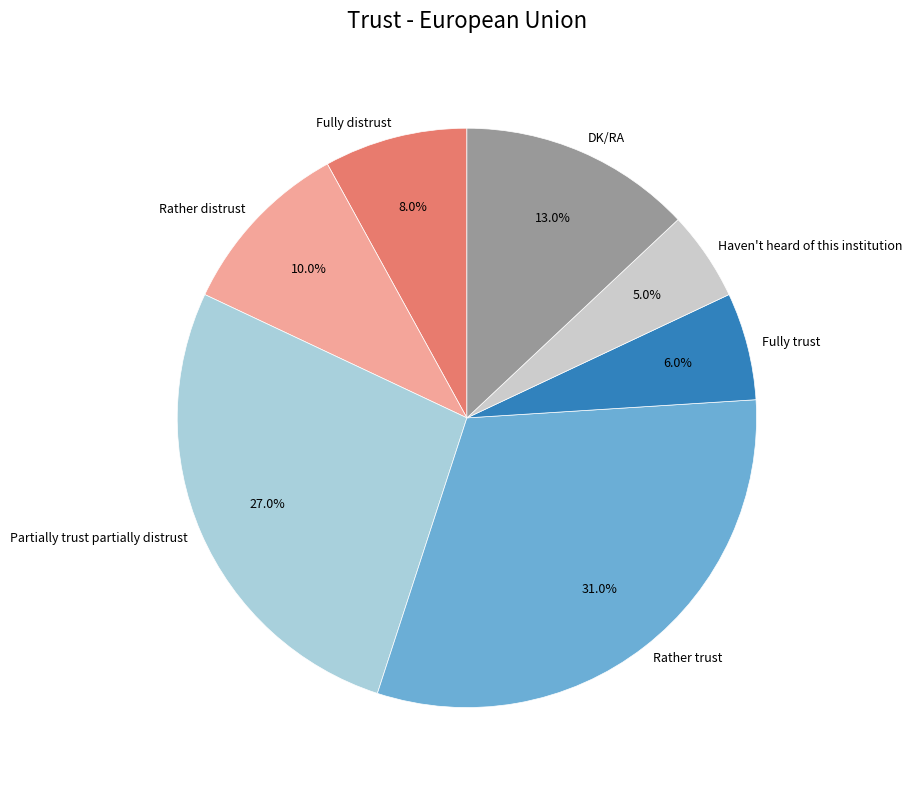

True or false: Fully distrust accounts for 8% of the total.

True